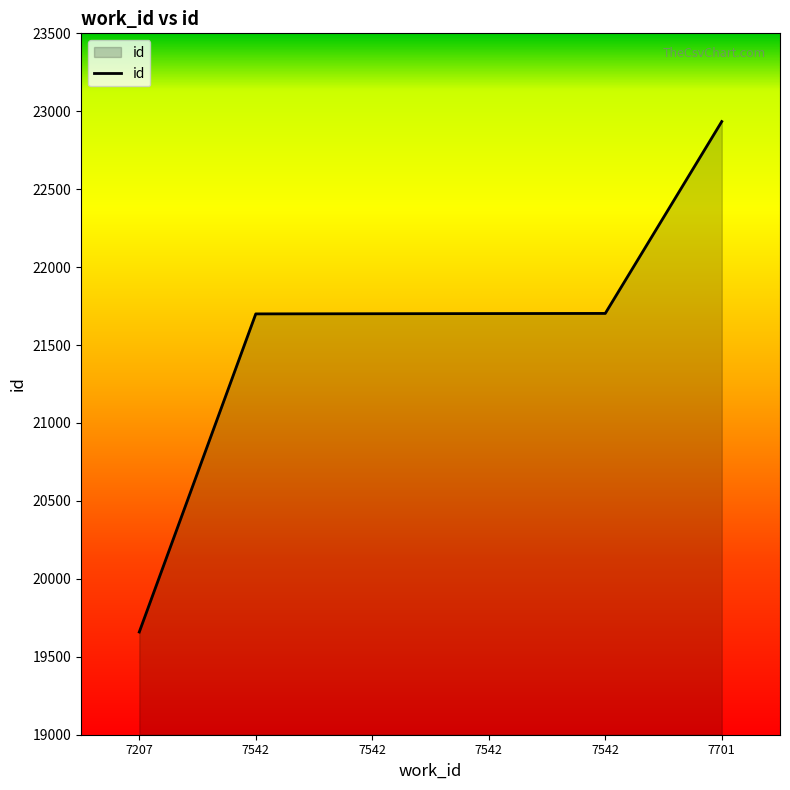

What is the difference between the values at 7542 and 7701?

1232